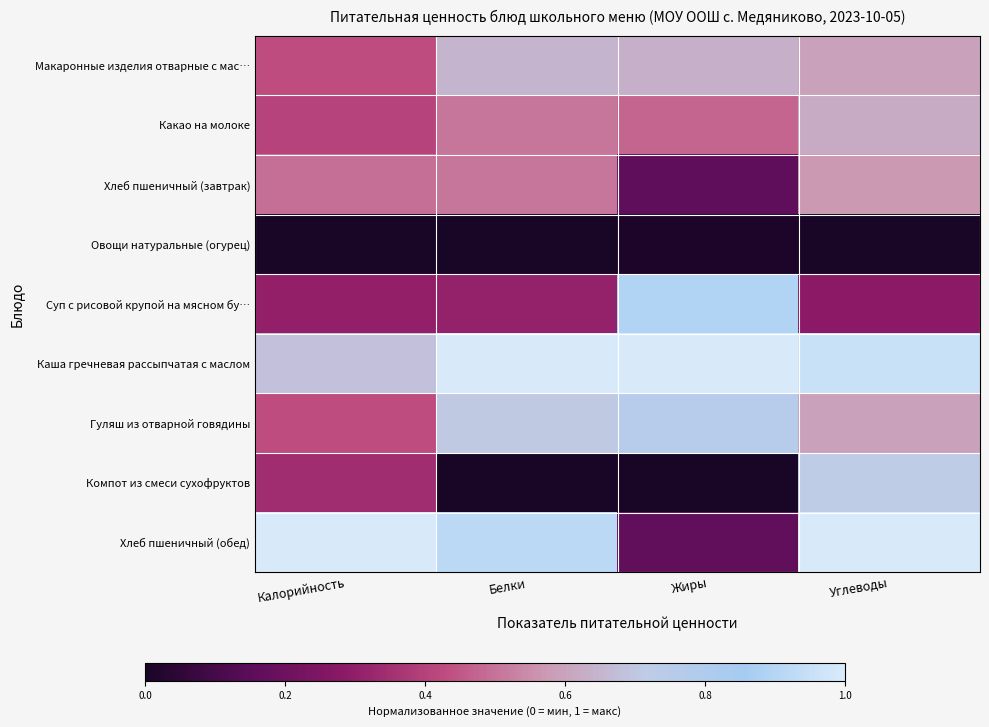

At how many categories does at least one series exceed 0?

4